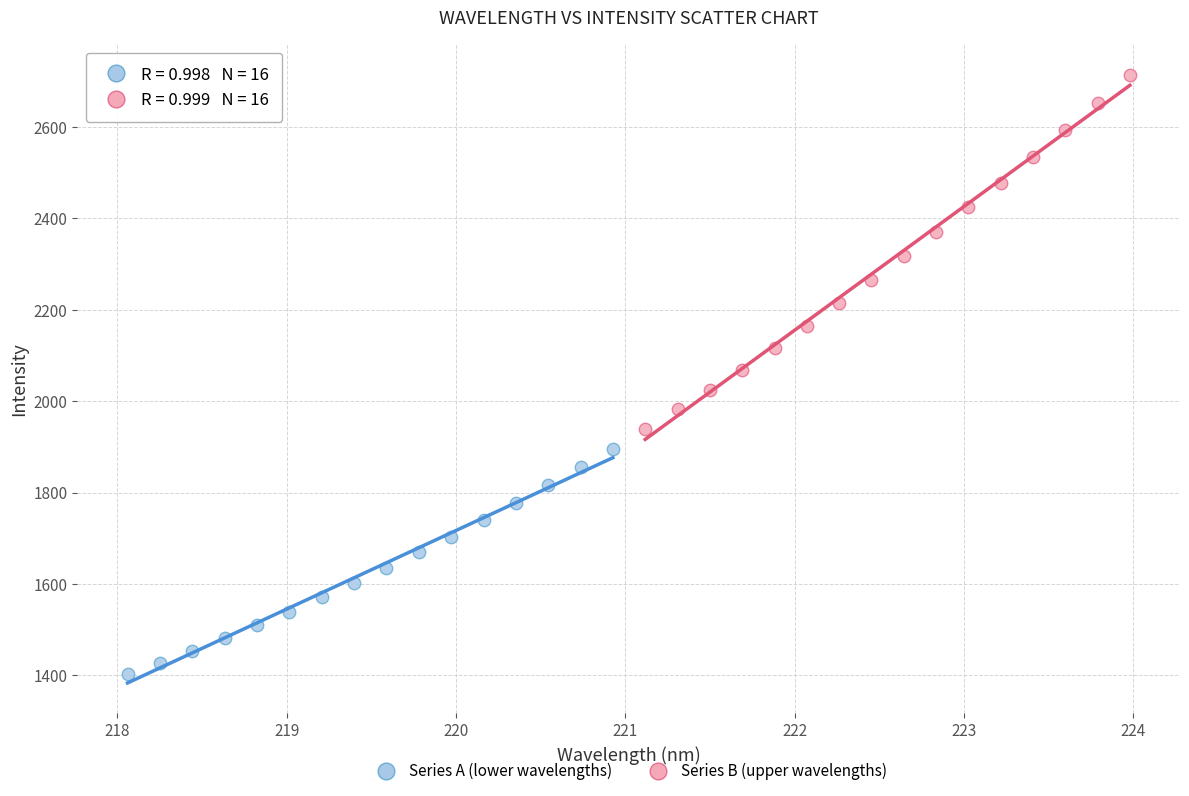

Which series contains the highest Y value?

Series B (upper wavelengths)